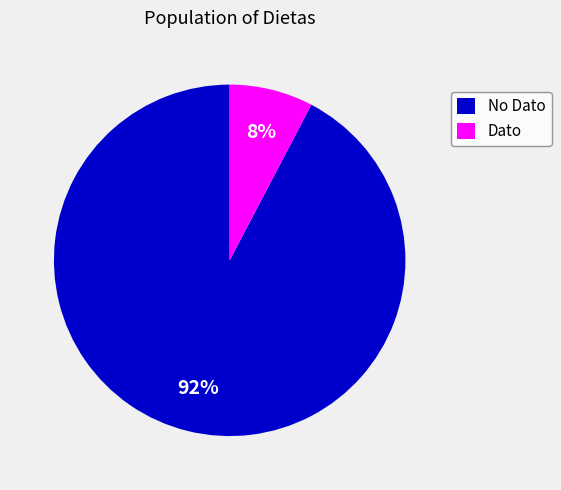

Is there any slice that represents more than half of the pie?

Yes